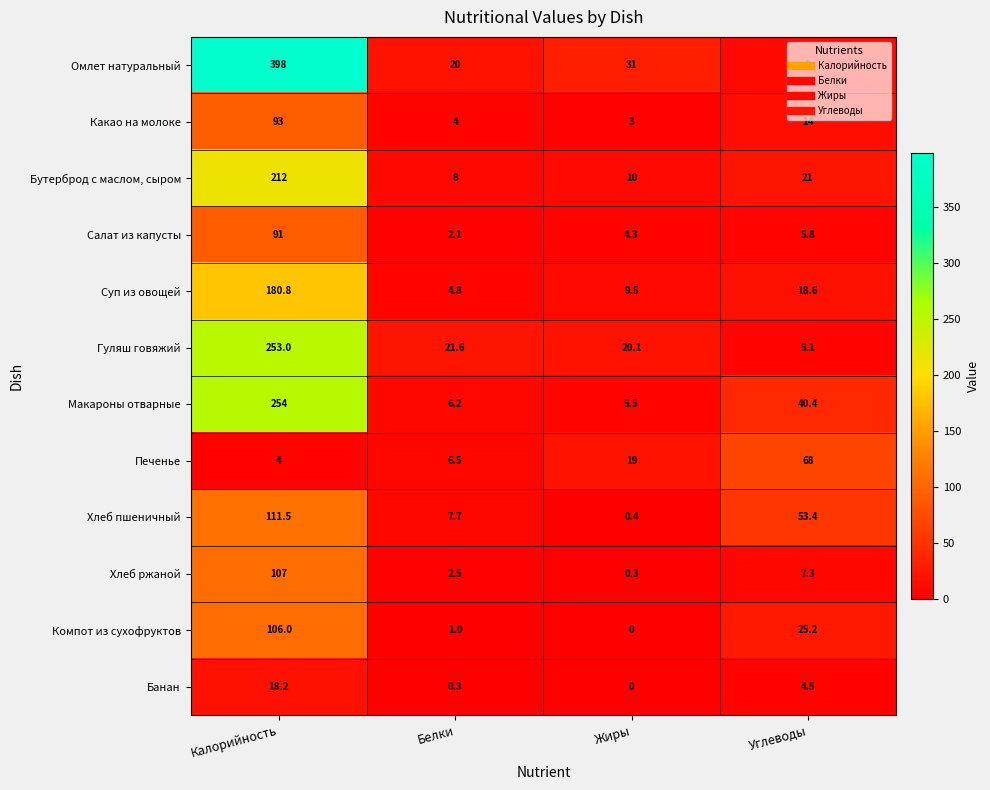

What is the difference between the maximum and minimum values in the Салат из капусты series?

88.9